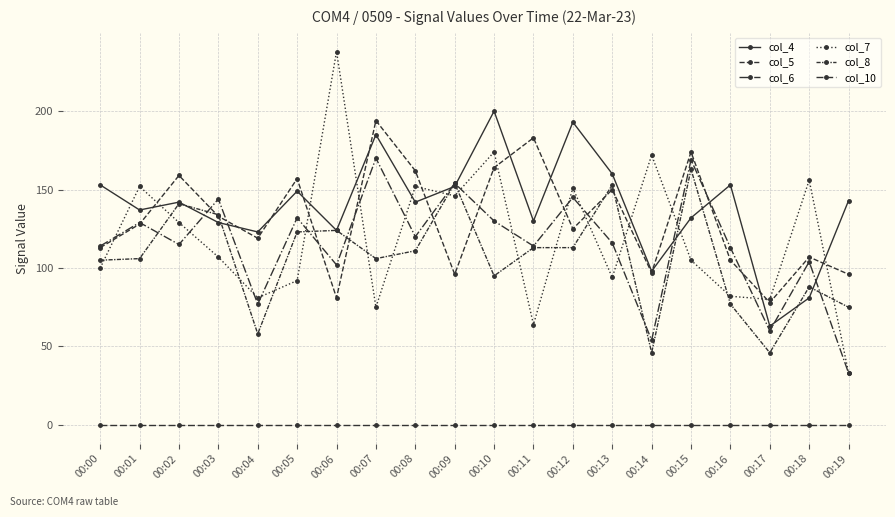

Is the value of col_10 at 00:13 greater than the value of col_4 at 00:04?

No